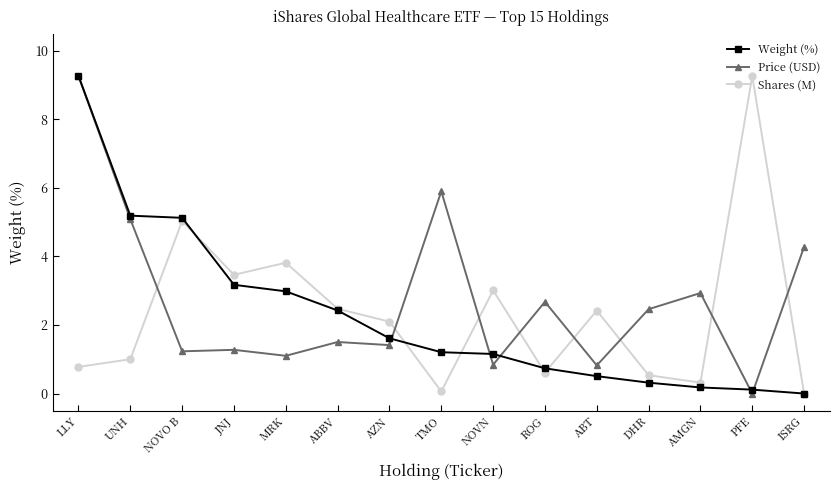

What are all the series names shown in the legend?

Weight (%), Price (USD), Shares (M)